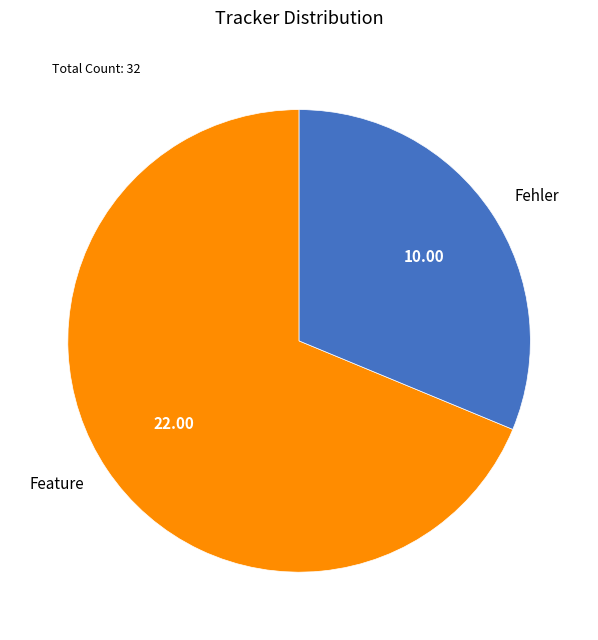

Which category has the biggest portion of the pie?

Feature